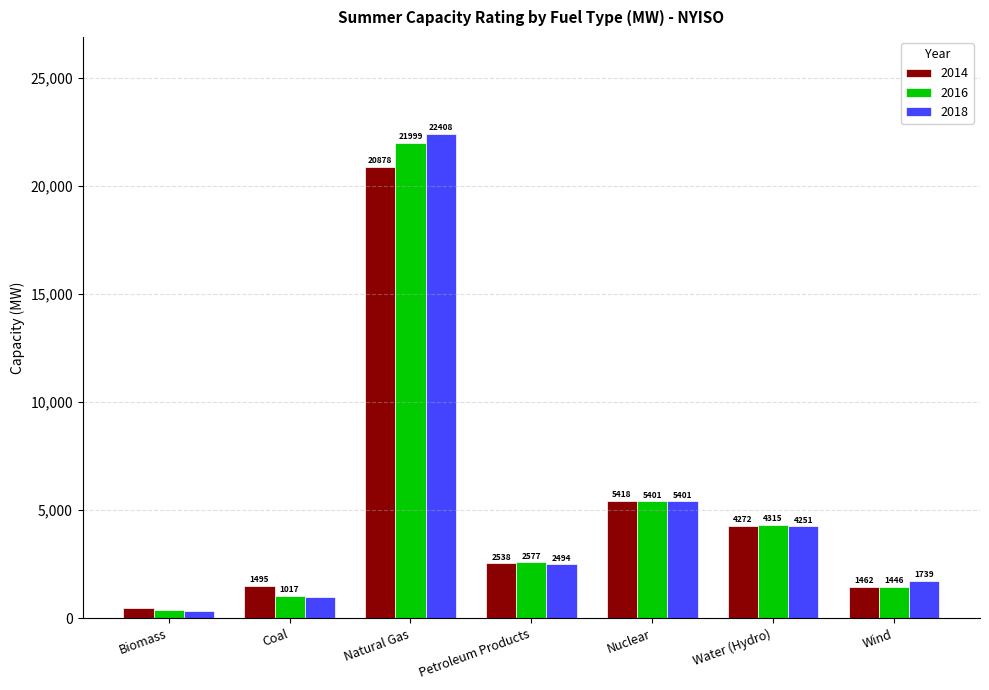

How many bars are there in total?

21